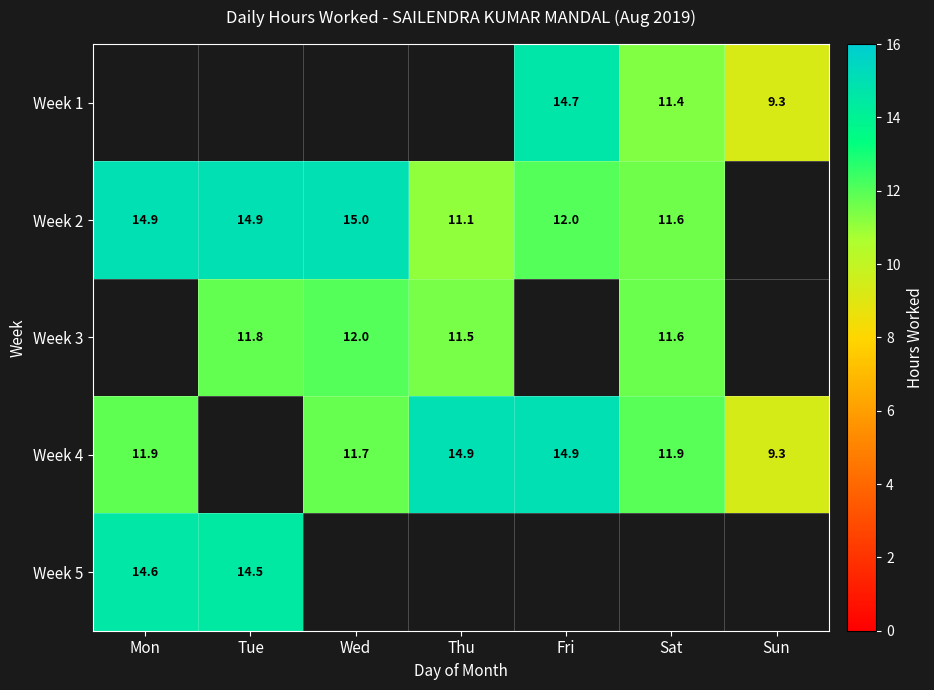

What is the maximum value shown in the chart?

15.0